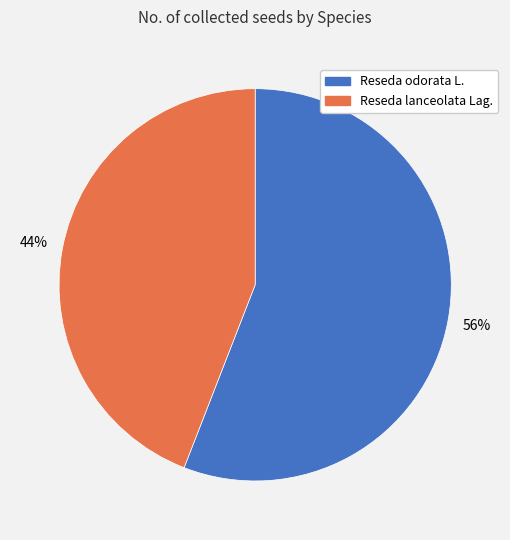

How many slices are in this pie chart?

2